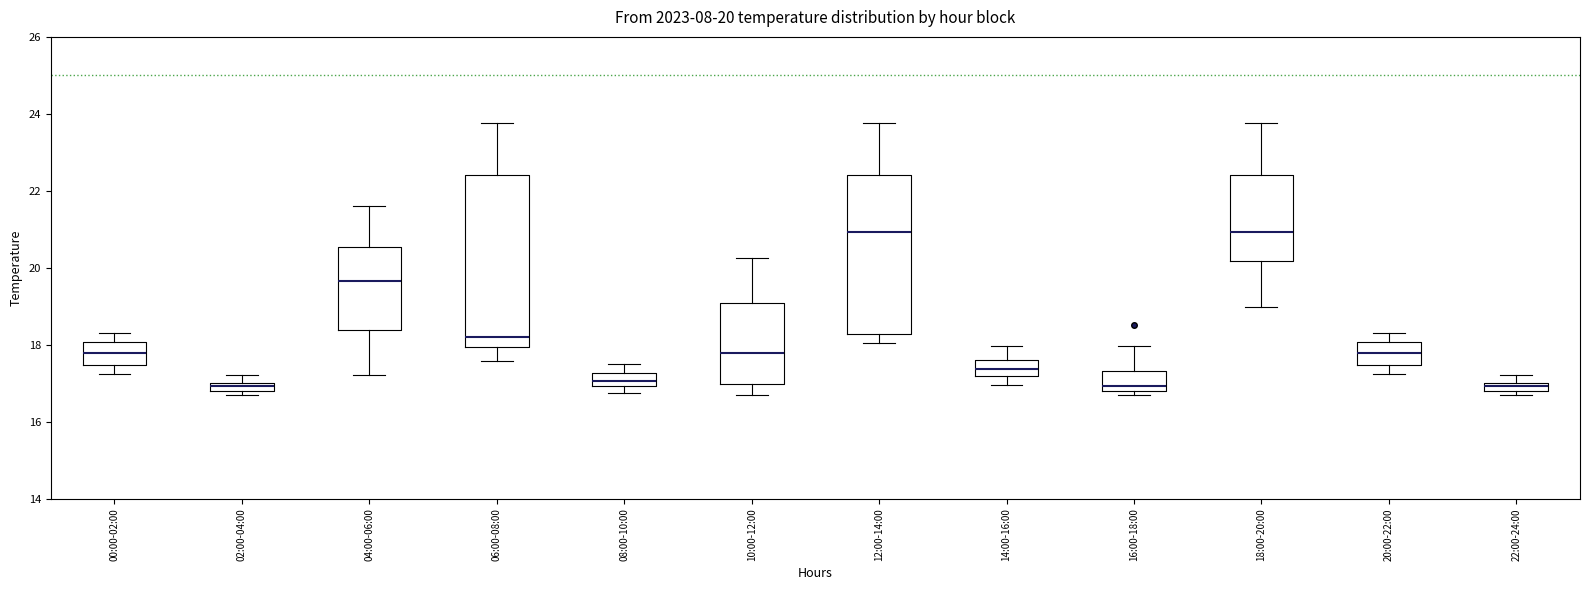

Comparing the boxes themselves (not the whiskers), which one is the tallest?

06:00-08:00